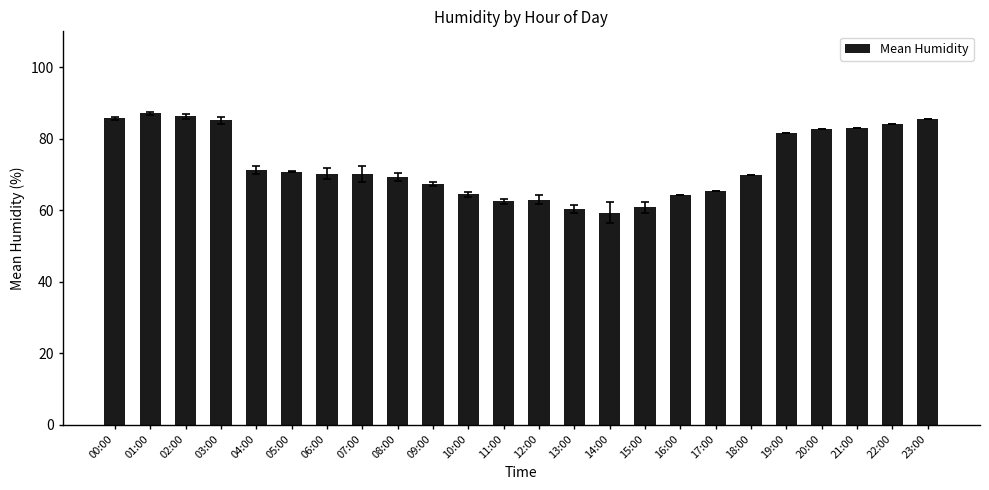

Are the bars grouped side by side (vs. stacked)?

No